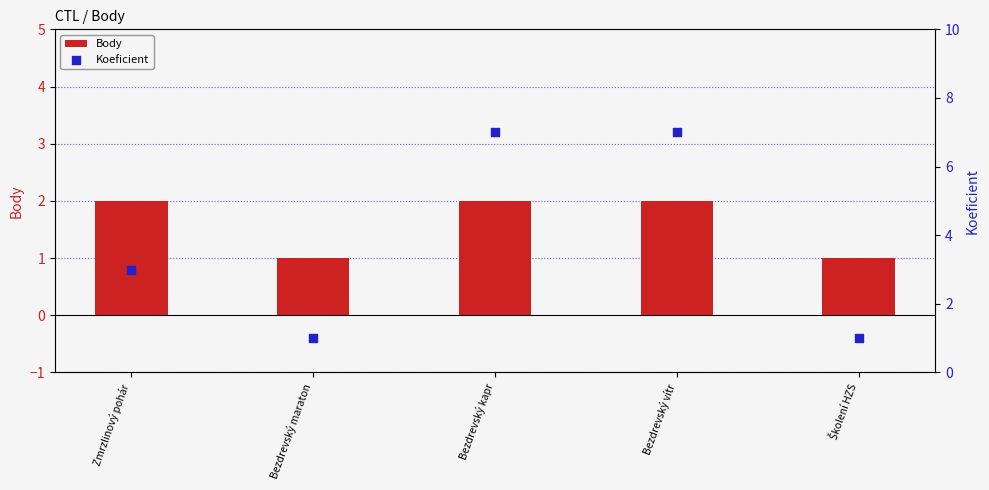

Which series has the largest total across all categories?

Koeficient